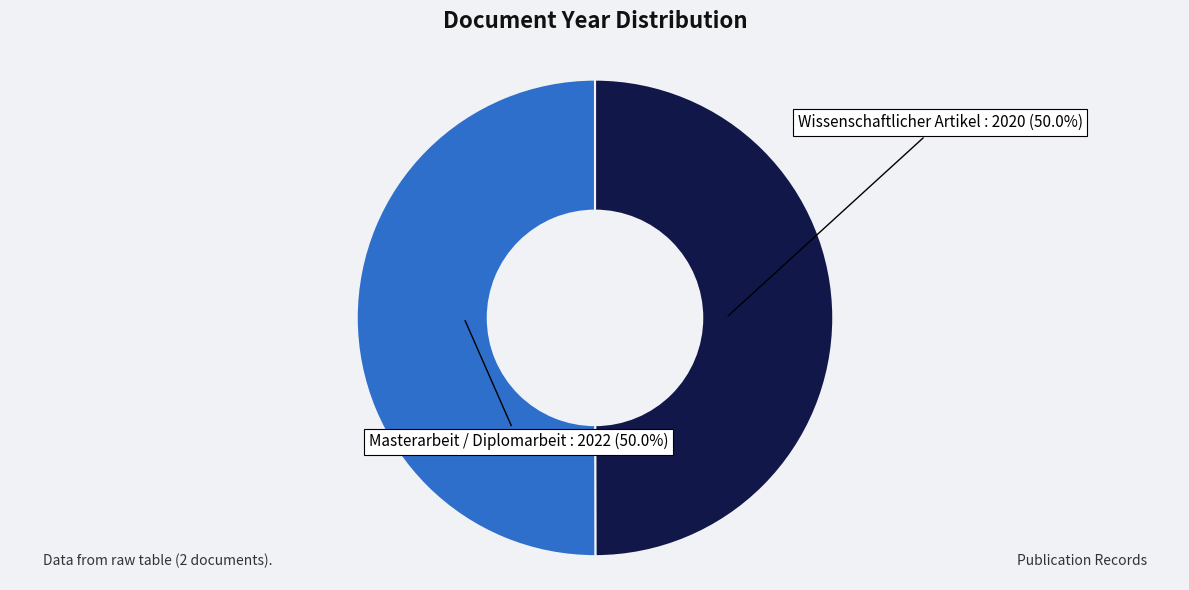

Approximately how many times larger is the value at Wissenschaftlicher Artikel compared to Masterarbeit / Diplomarbeit?

1.0